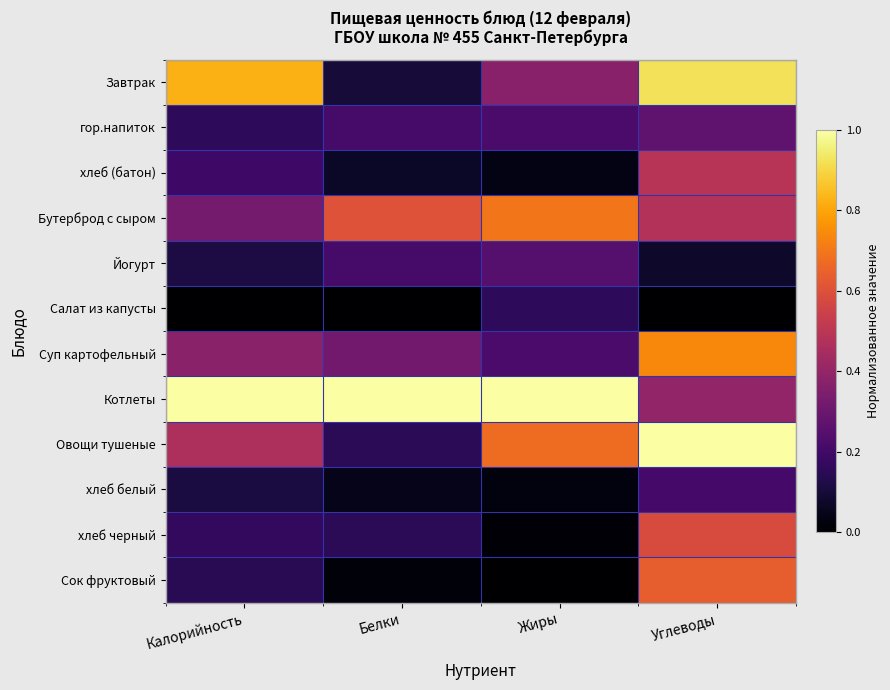

How many categories are shown in the chart?

4